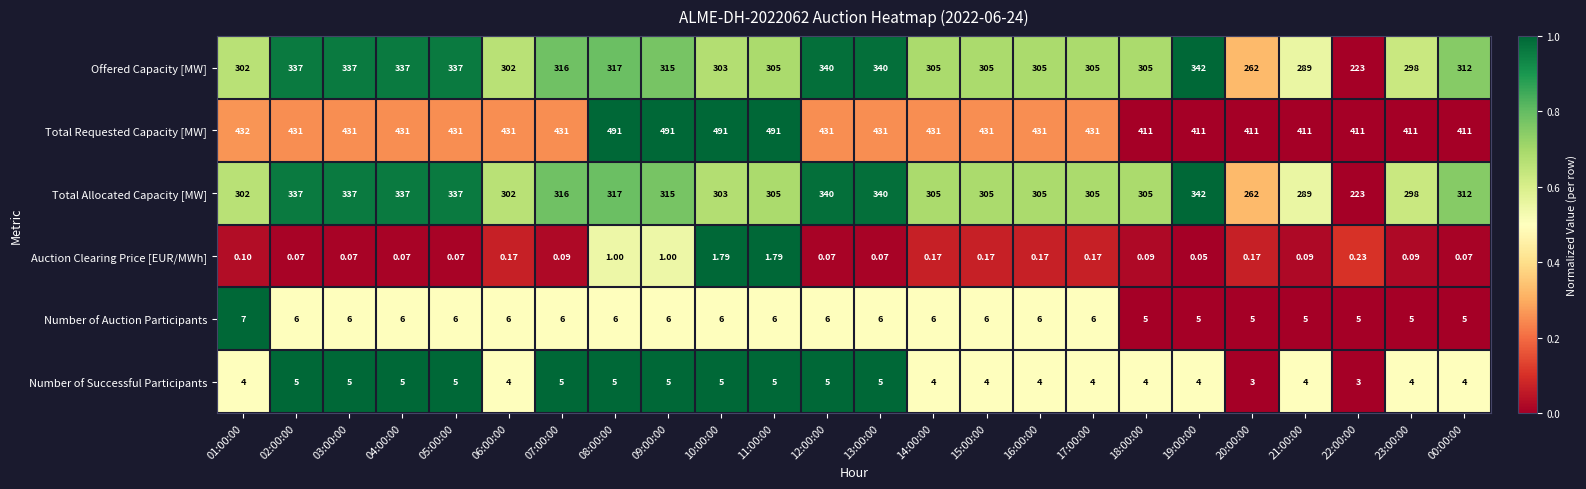

Which series changed the most between 11:00:00 and 16:00:00?

Total Requested Capacity [MW]